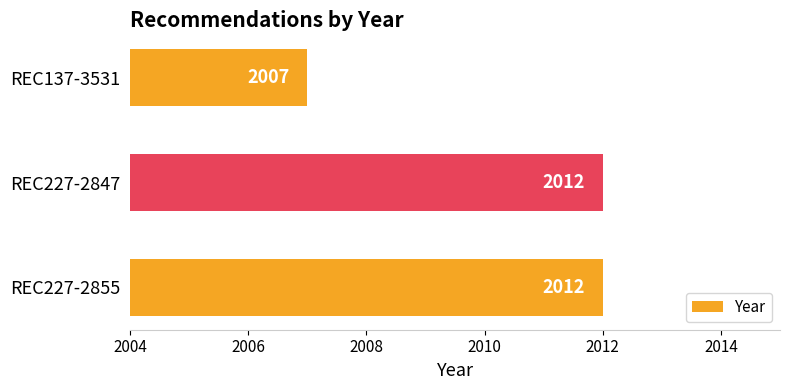

What is the average value?

2010